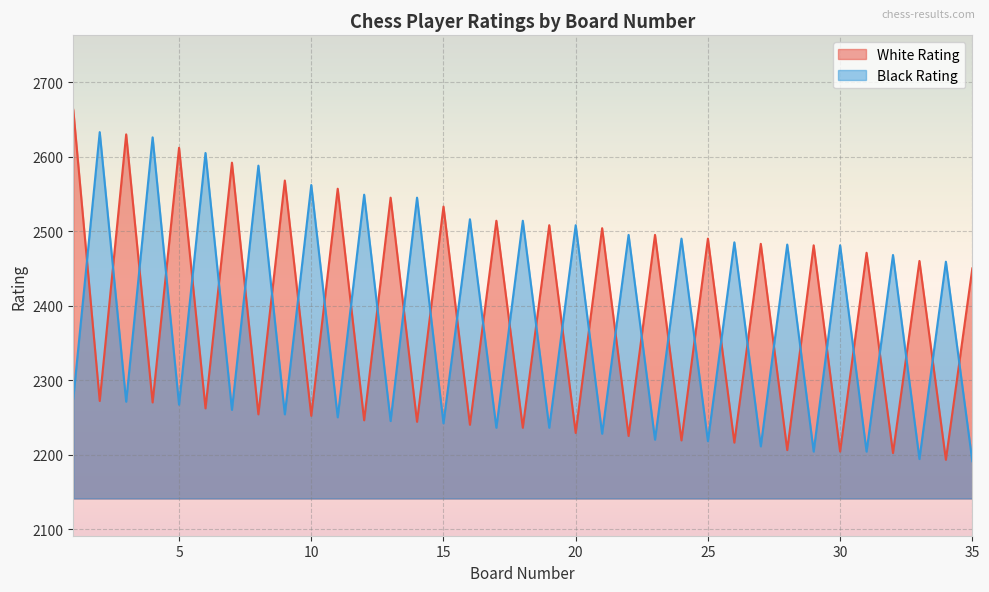

Which series has the largest total across all categories?

White Rating